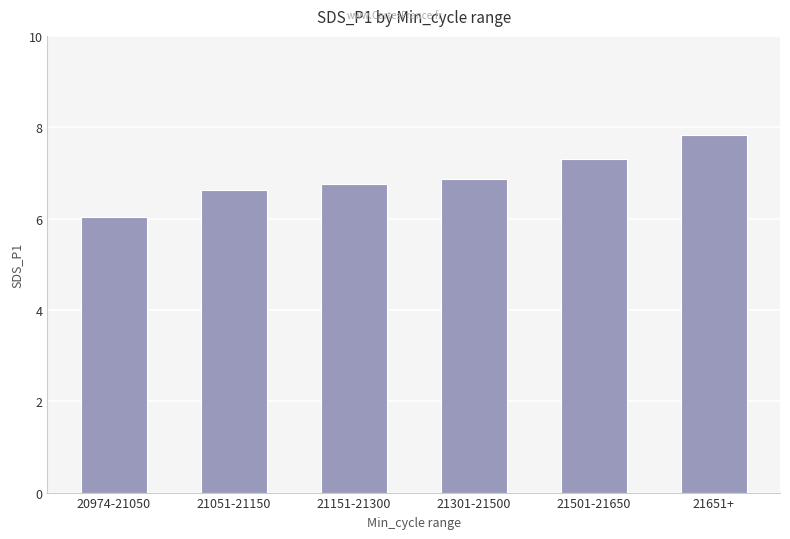

What is the difference between the maximum and minimum values?

1.8